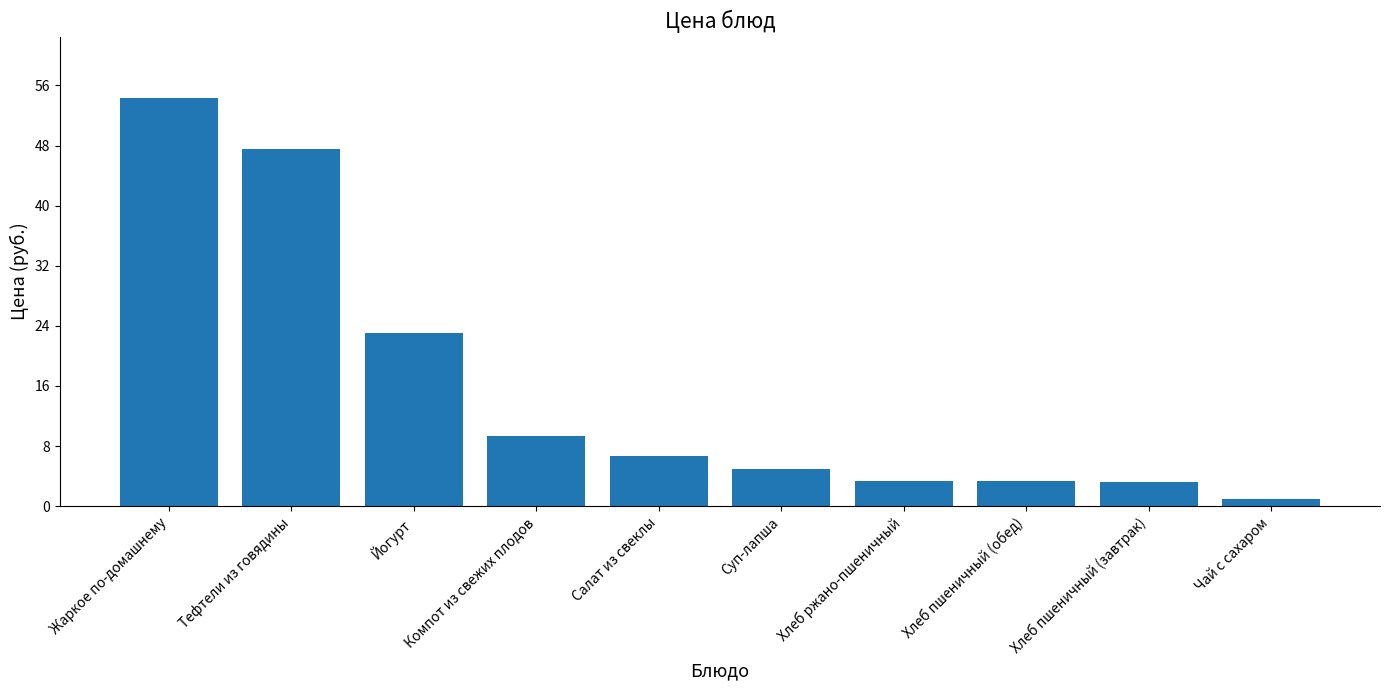

What is the ratio of the value at Компот из свежих плодов to the value at Салат из свеклы?

1.4